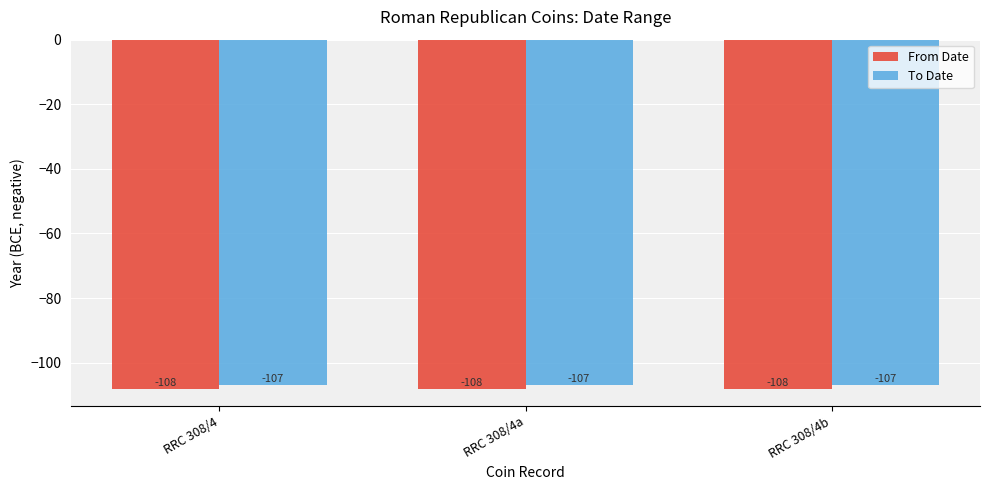

What is the minimum value shown in the chart?

-108